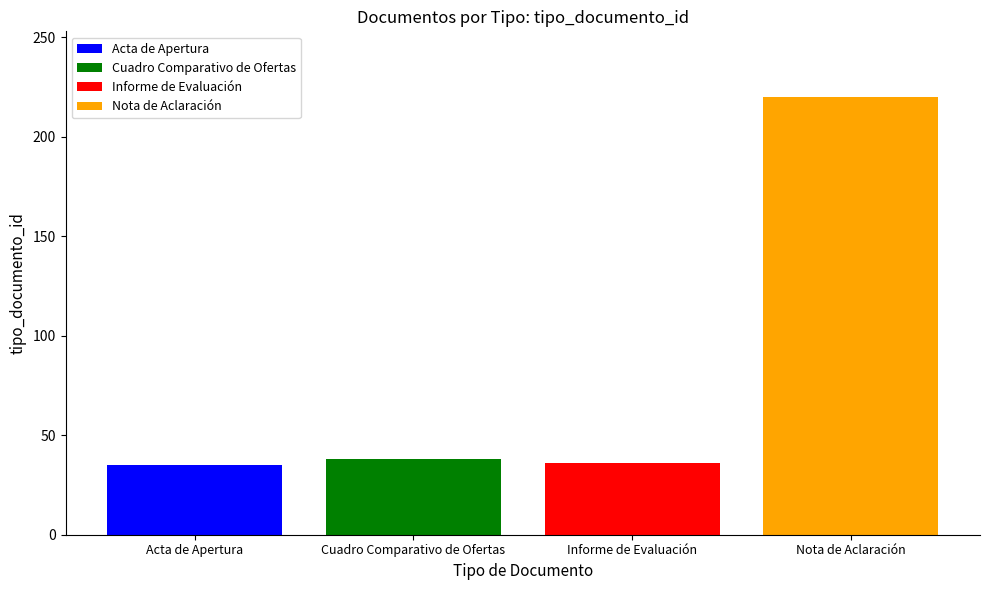

What is the maximum value for Acta de Apertura?

35